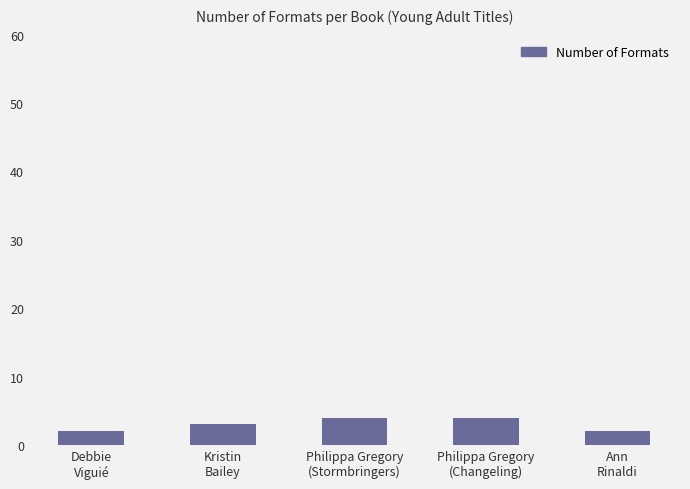

True or false: the data shows 4 at Philippa Gregory
(Changeling).

True